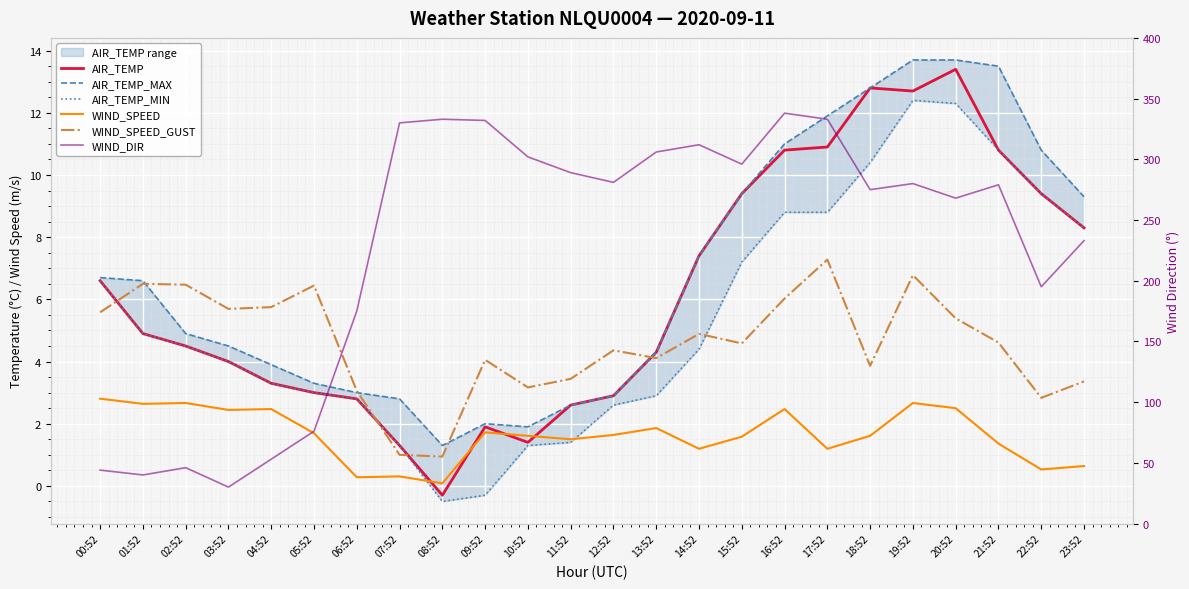

What is the average value of the AIR_TEMP series?

6.2